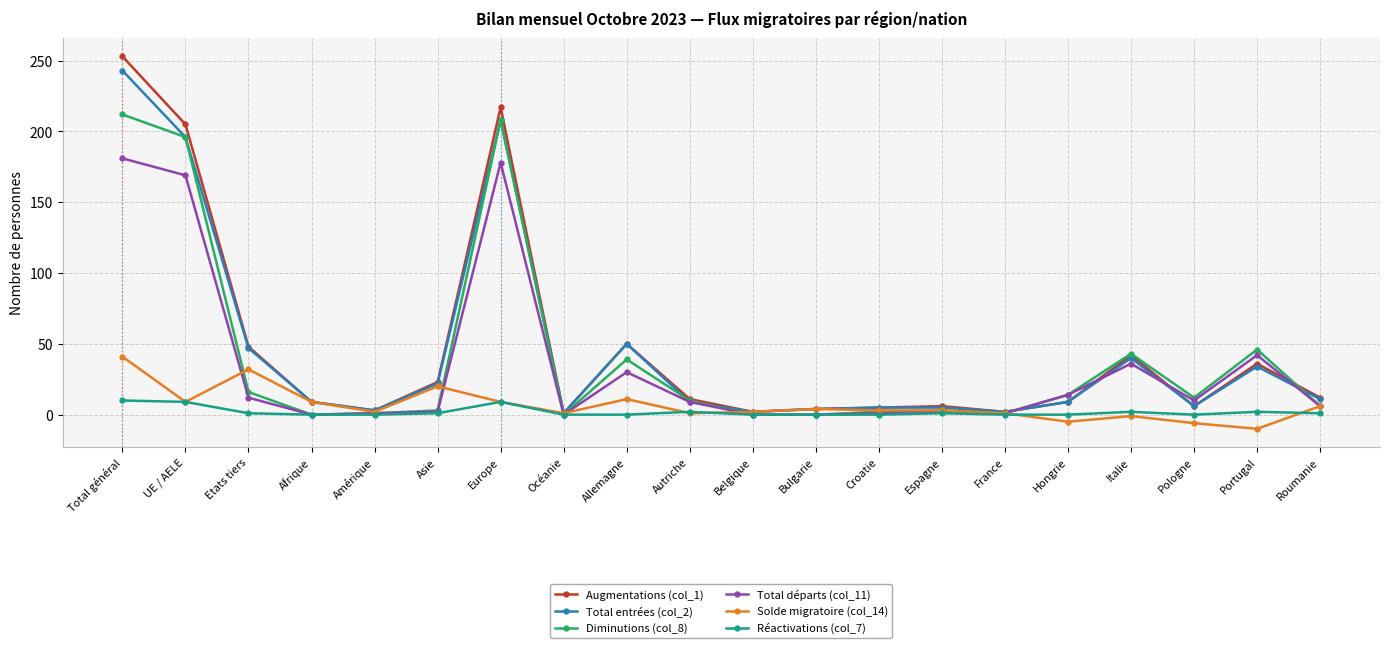

What is the difference between the maximum and minimum values in the Diminutions (col_8) series?

212